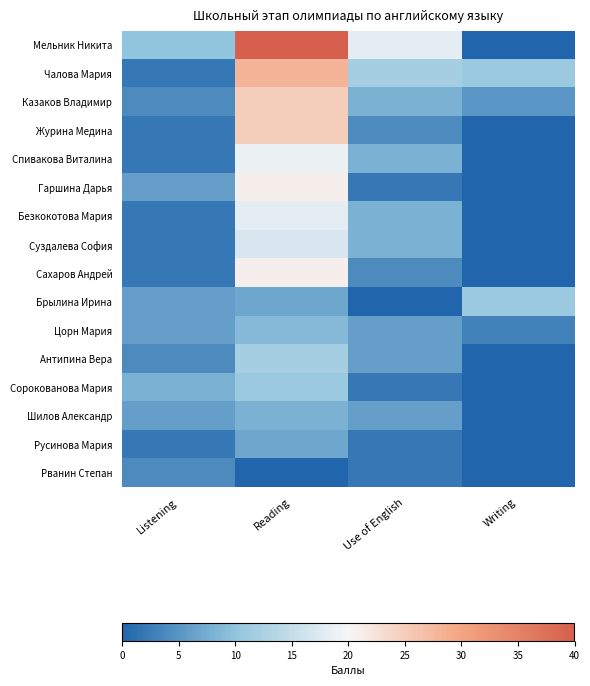

What is the spread (max minus min) of values at Writing?

11